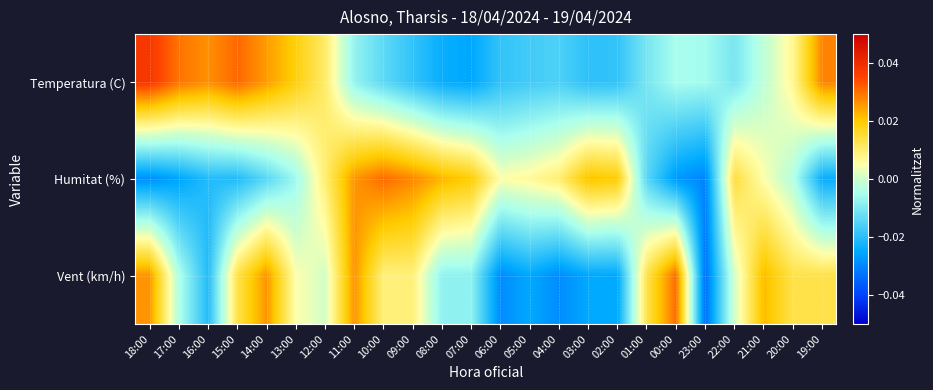

How many categories are shown in the chart?

24